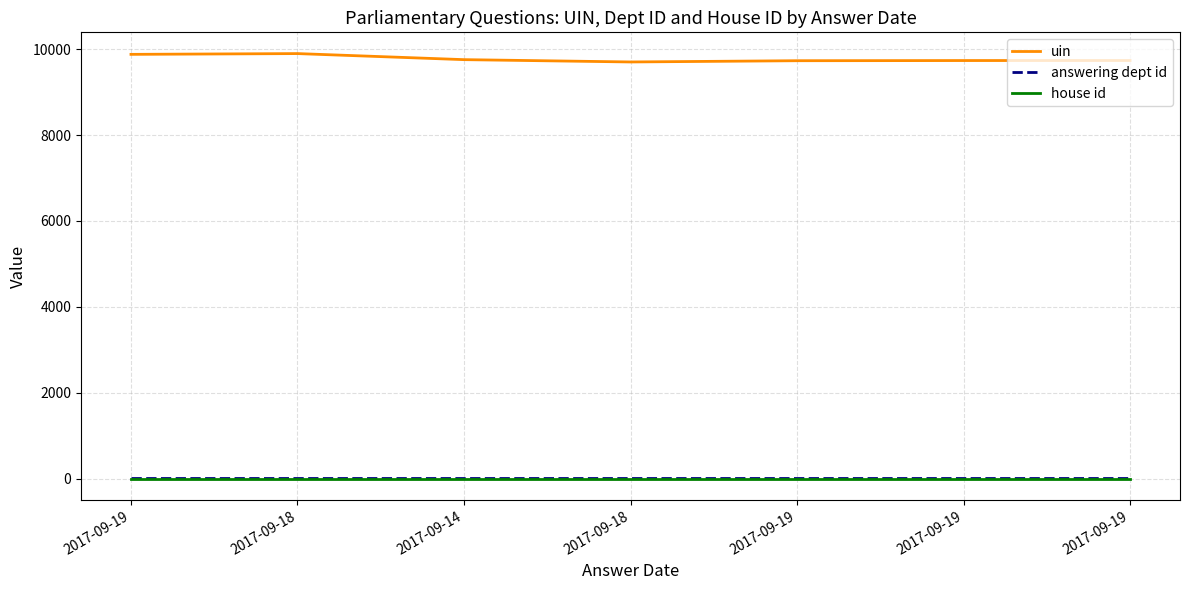

True or false: uin and house id cross at least once.

False